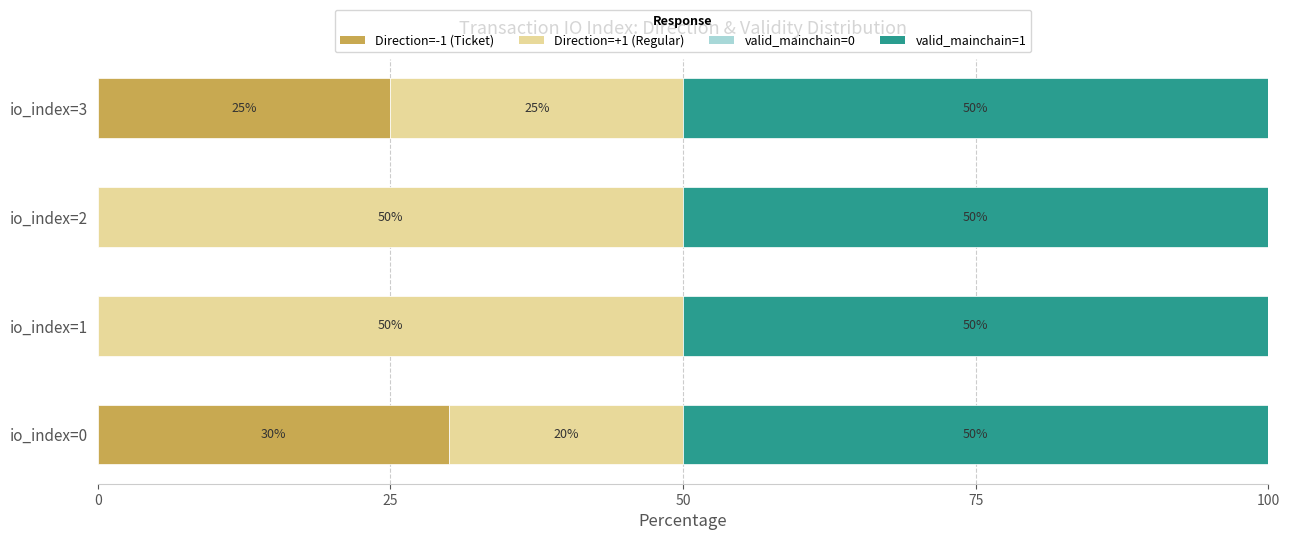

The value of Direction=-1 (Ticket) at io_index=1 is -11. True or false?

False